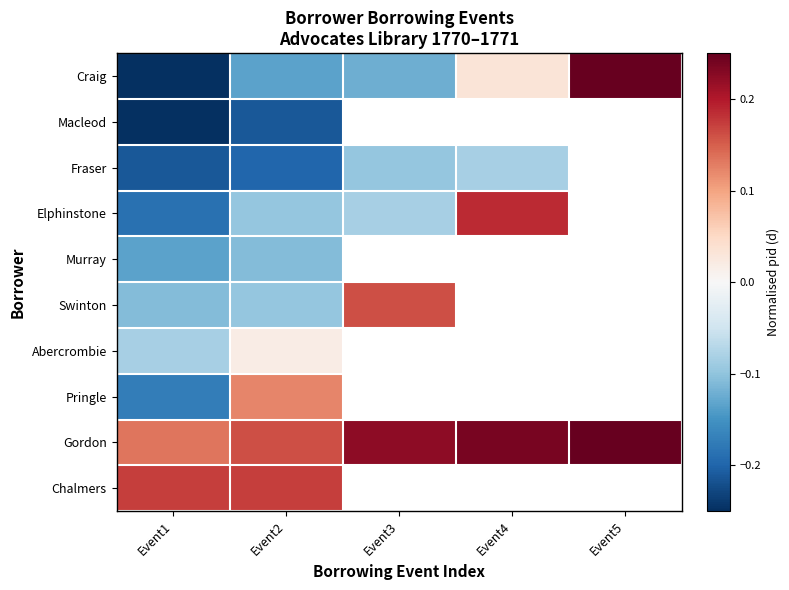

How many positive values does the Craig series have?

2